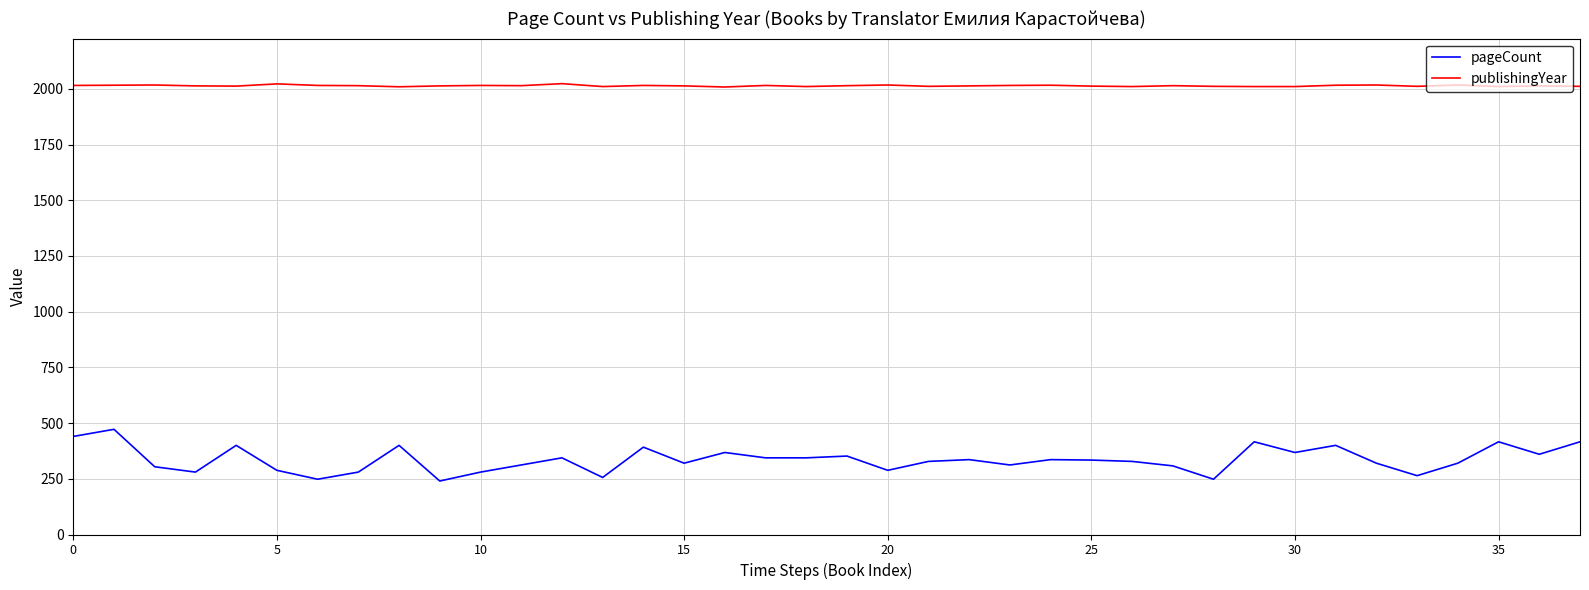

List the series in order of their overall mean, highest first.

publishingYear, pageCount